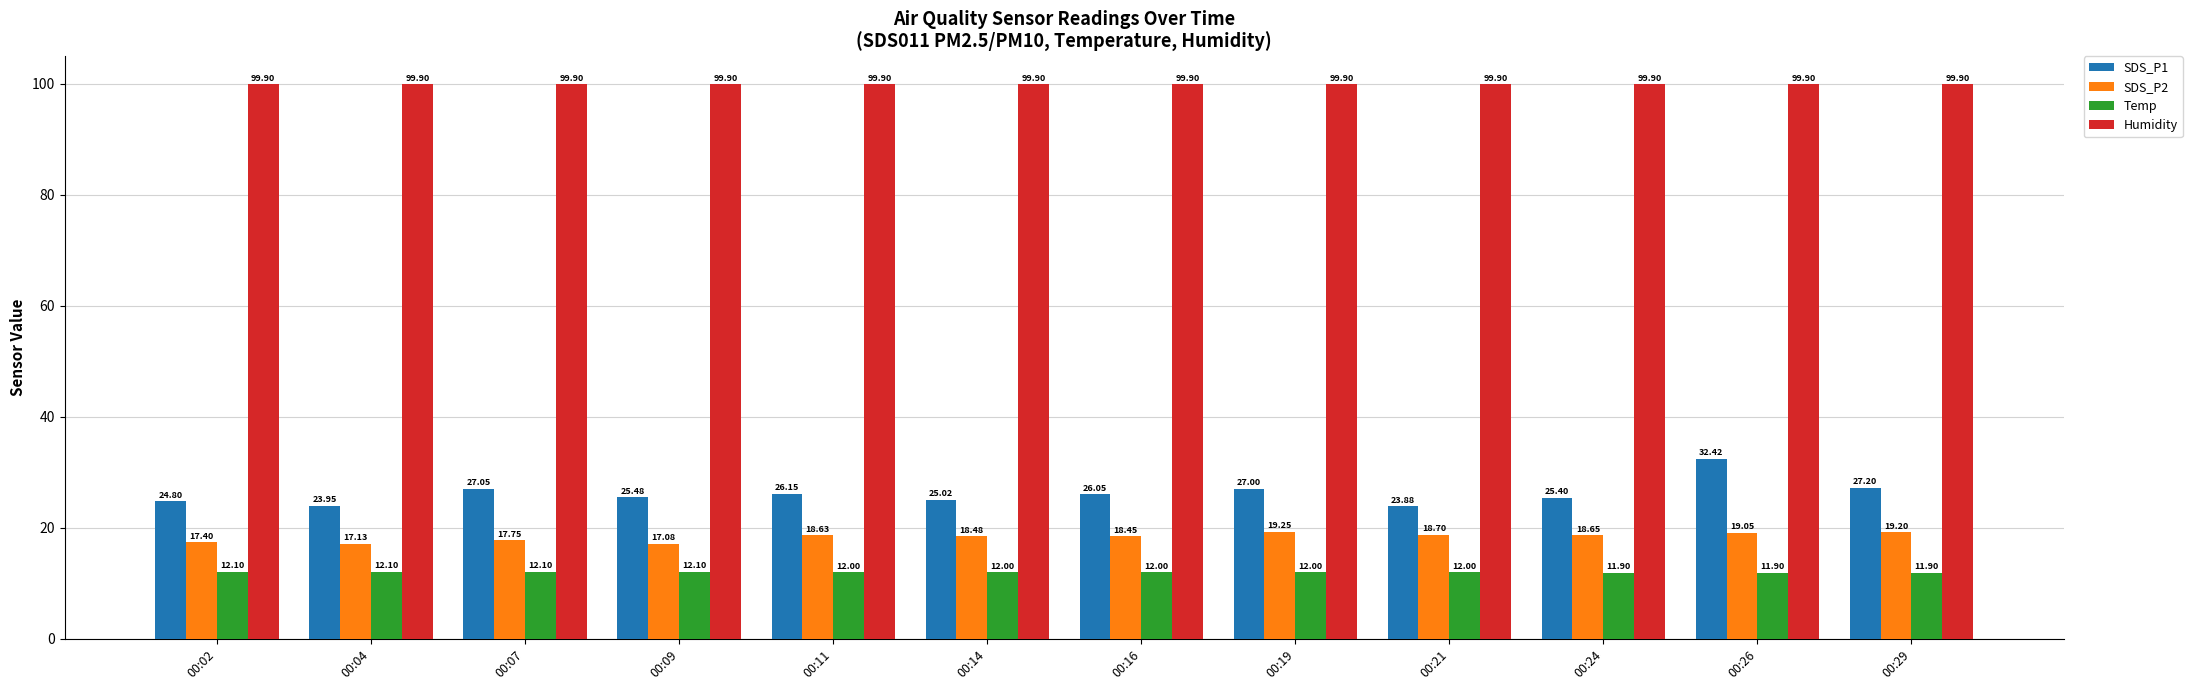

At which category is the sum across all series the highest?

00:26